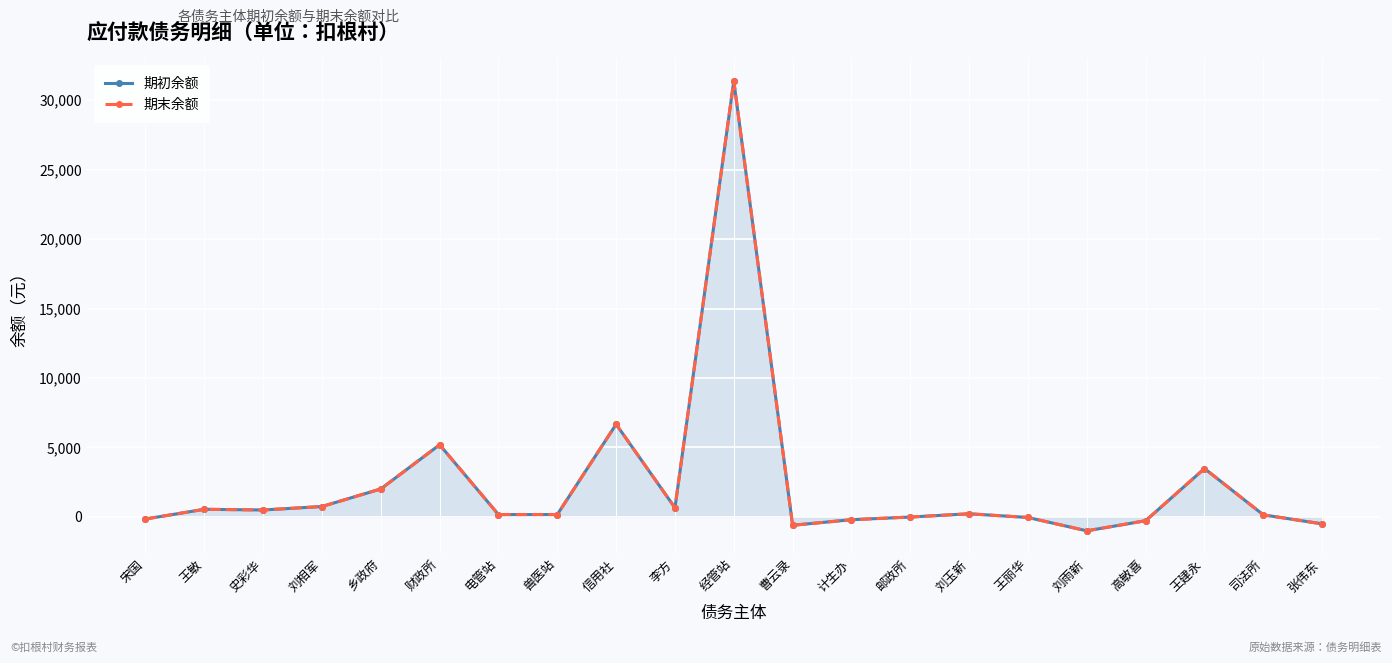

What is the label of the 21st point from the right?

宋国